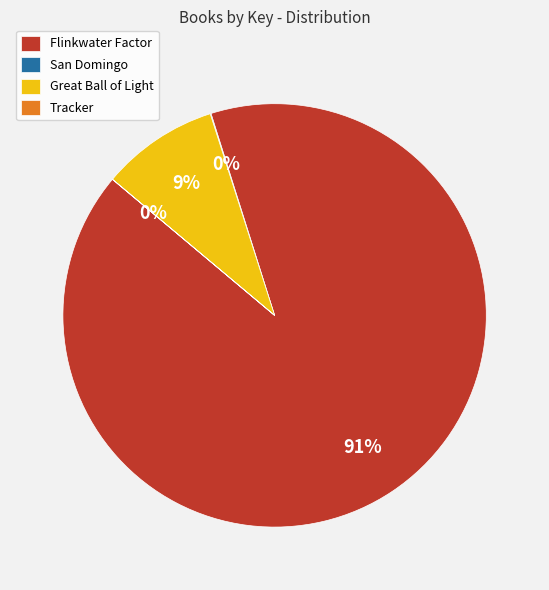

Is it true that Flinkwater Factor is 91% of the pie?

True